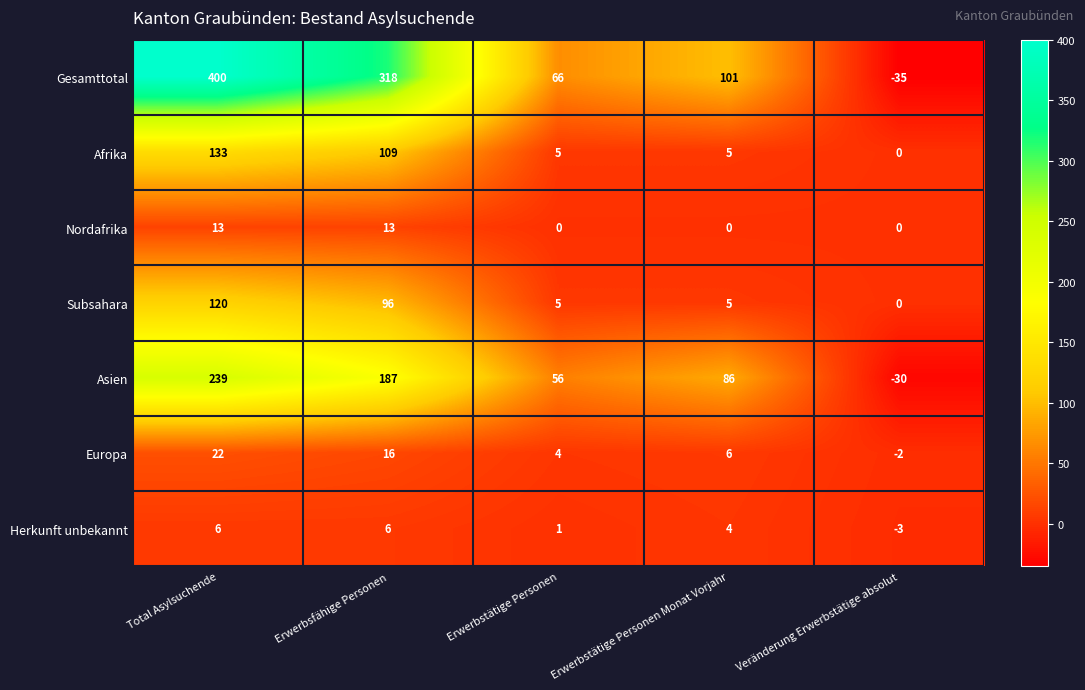

At which label does Europa first exceed 6?

Total Asylsuchende